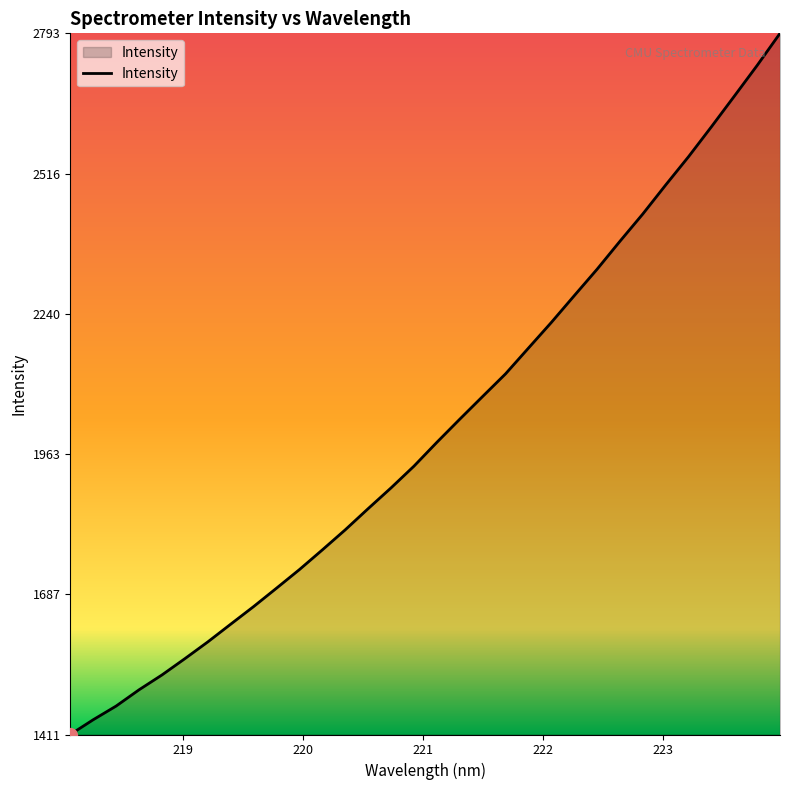

What is the difference between the second highest and second lowest values?

1289.6